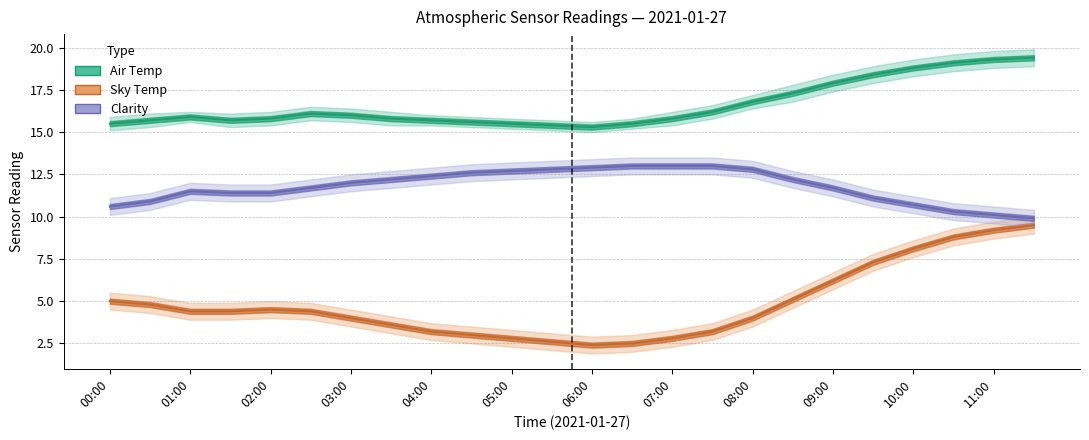

What is the sum of all Air Temp values?

398.5